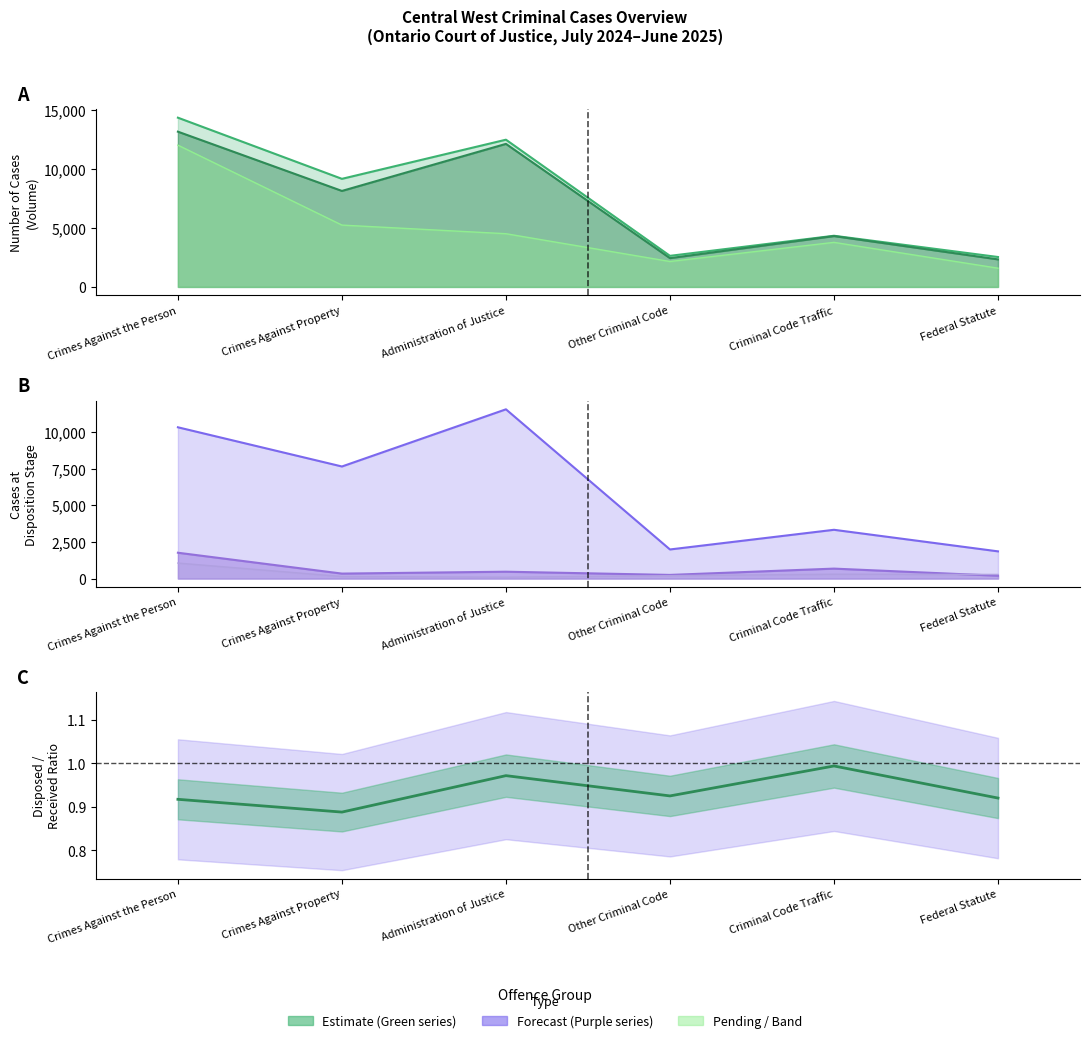

True or false: the data shows 0.6 at Federal Statute.

False